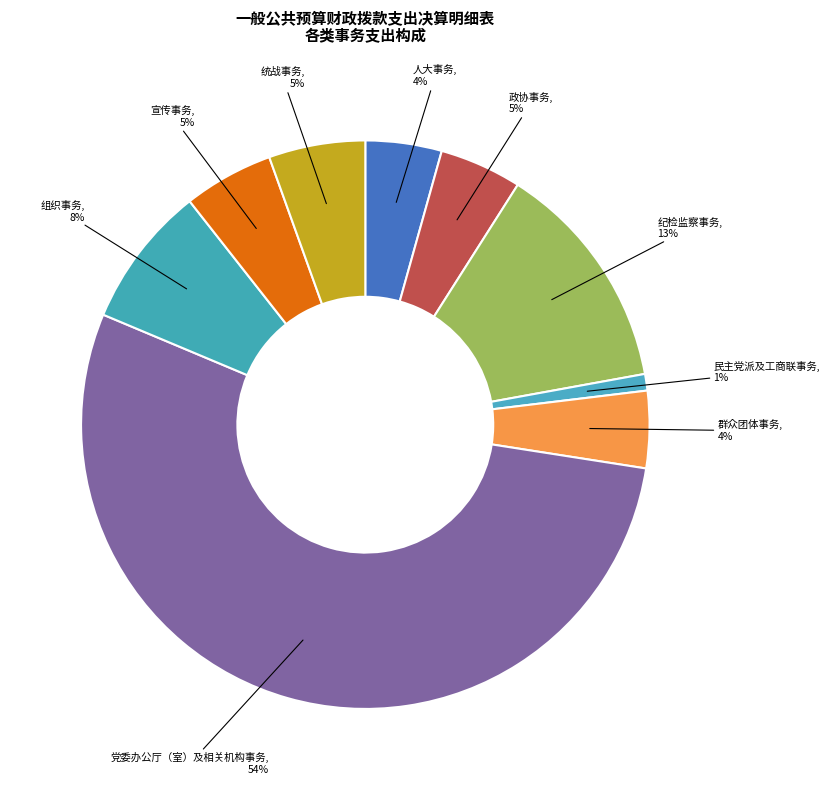

Combined, do 人大事务 and 组织事务 account for over 50%?

No